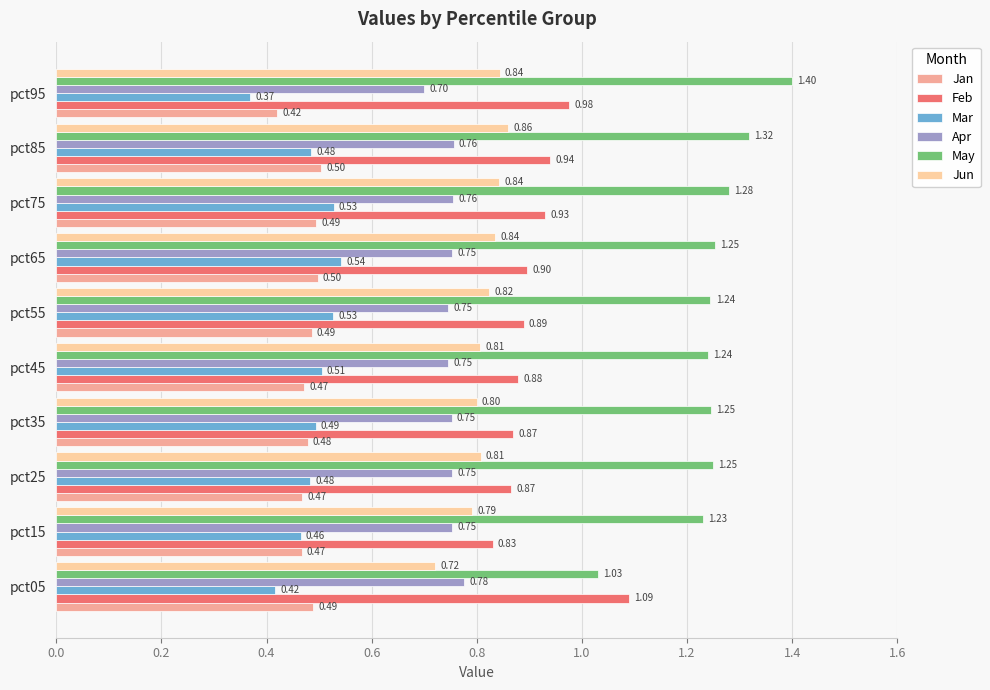

Count the number of categories in the chart.

10